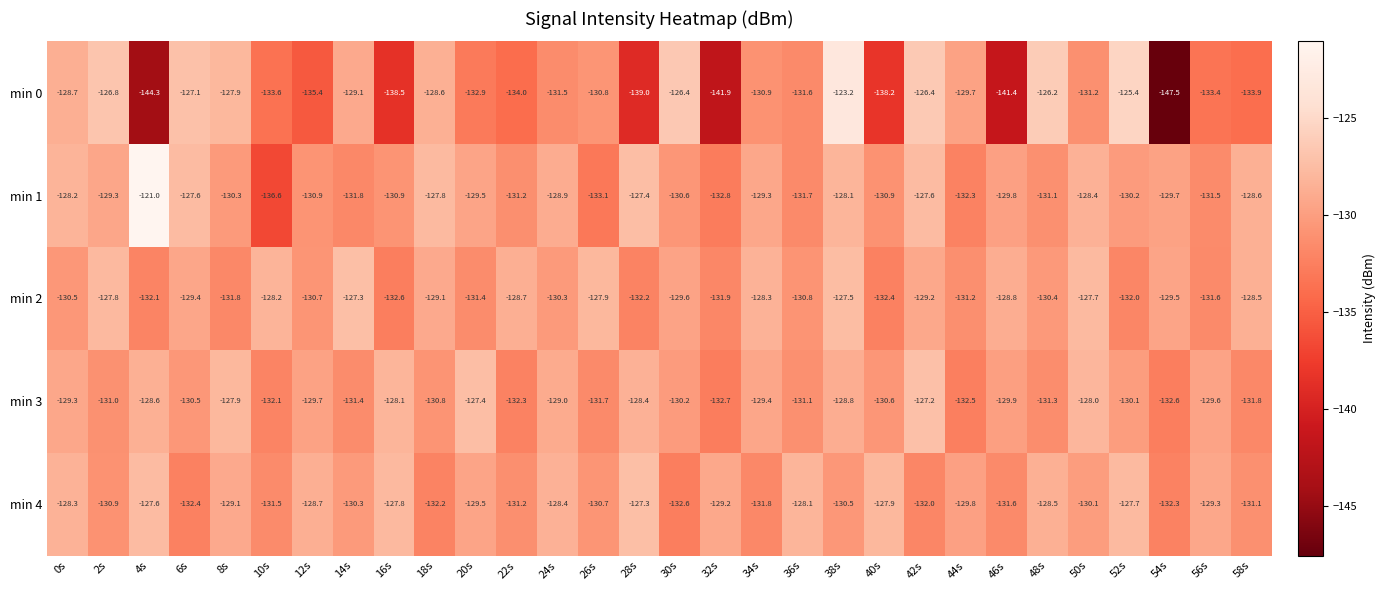

What is the sum of the min 3 values at 14s and 40s?

-262.0